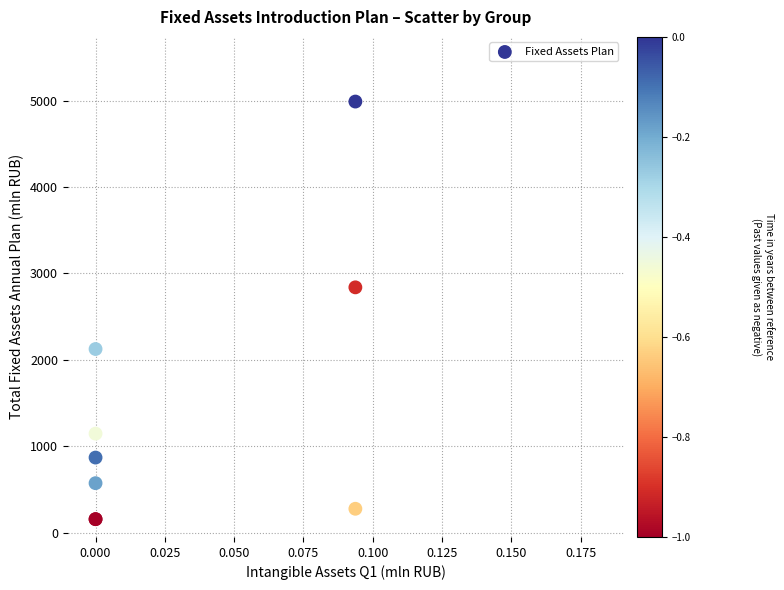

What Y value in the scatter plot is closest to 2572?

2838.6